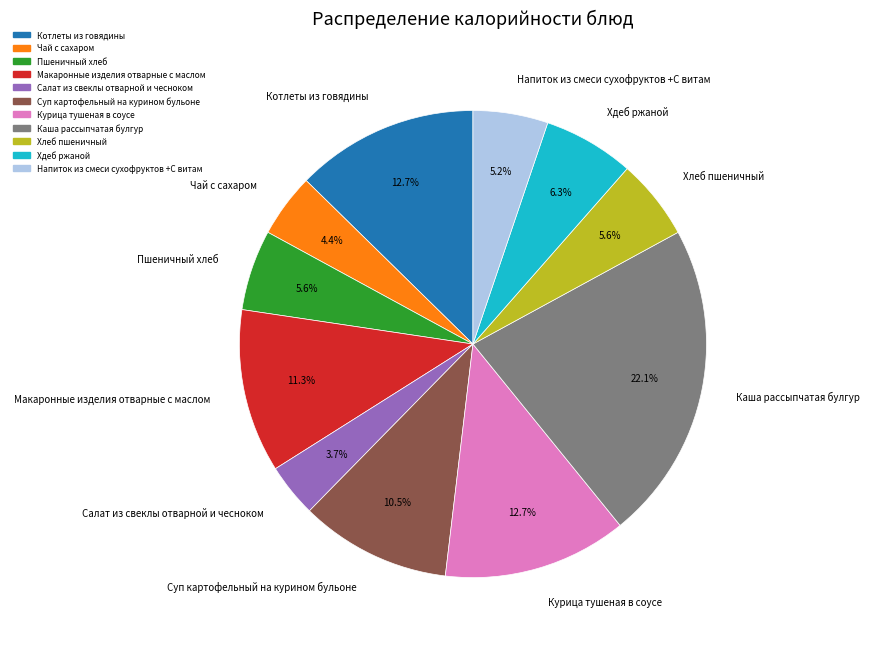

Combined, do Напиток из смеси сухофруктов +С витам and Котлеты из говядины account for over 50%?

No